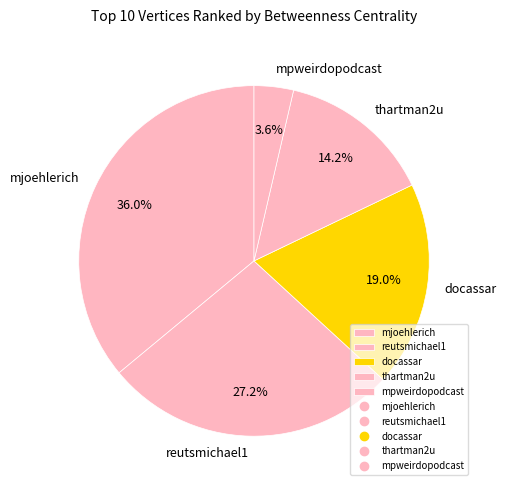

Is it true that thartman2u is 14% of the pie?

True